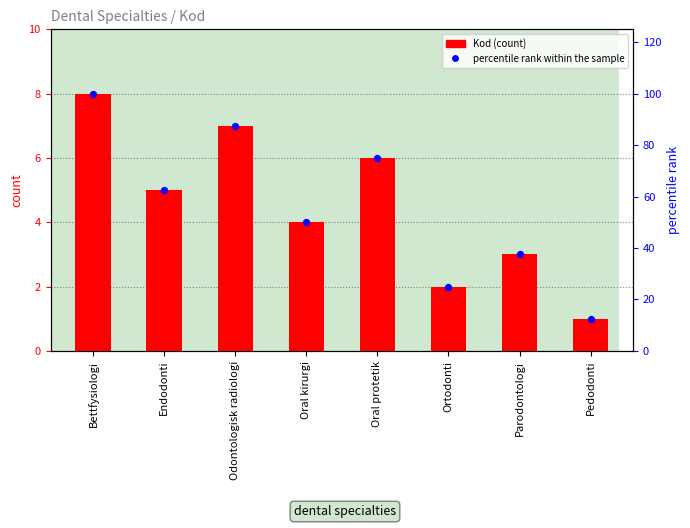

Which series has the largest Y range (max minus min)?

percentile rank within the sample